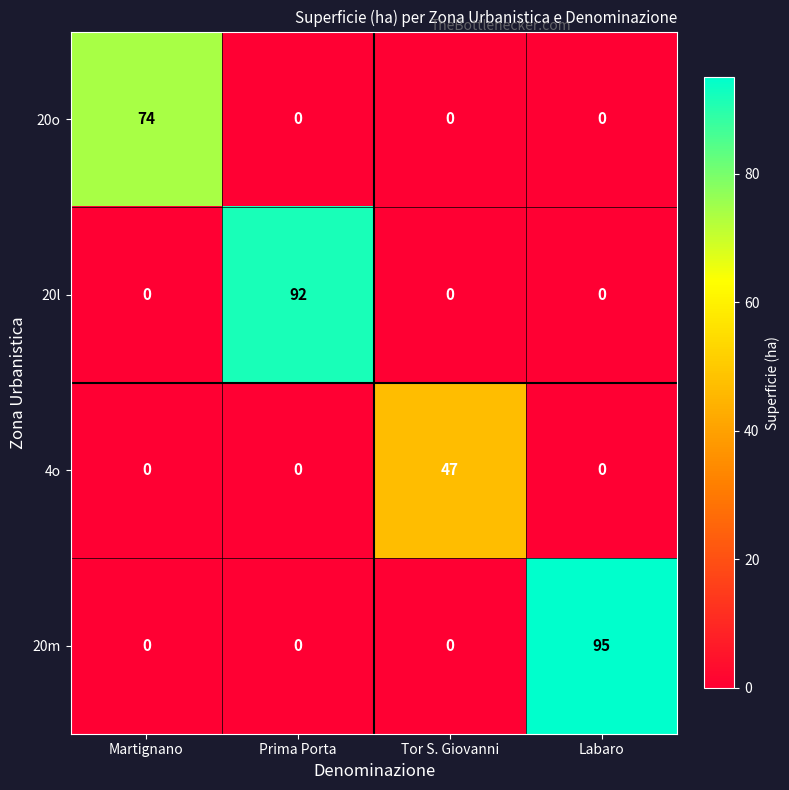

Between Prima Porta and Tor S. Giovanni, which series saw the biggest shift?

20l